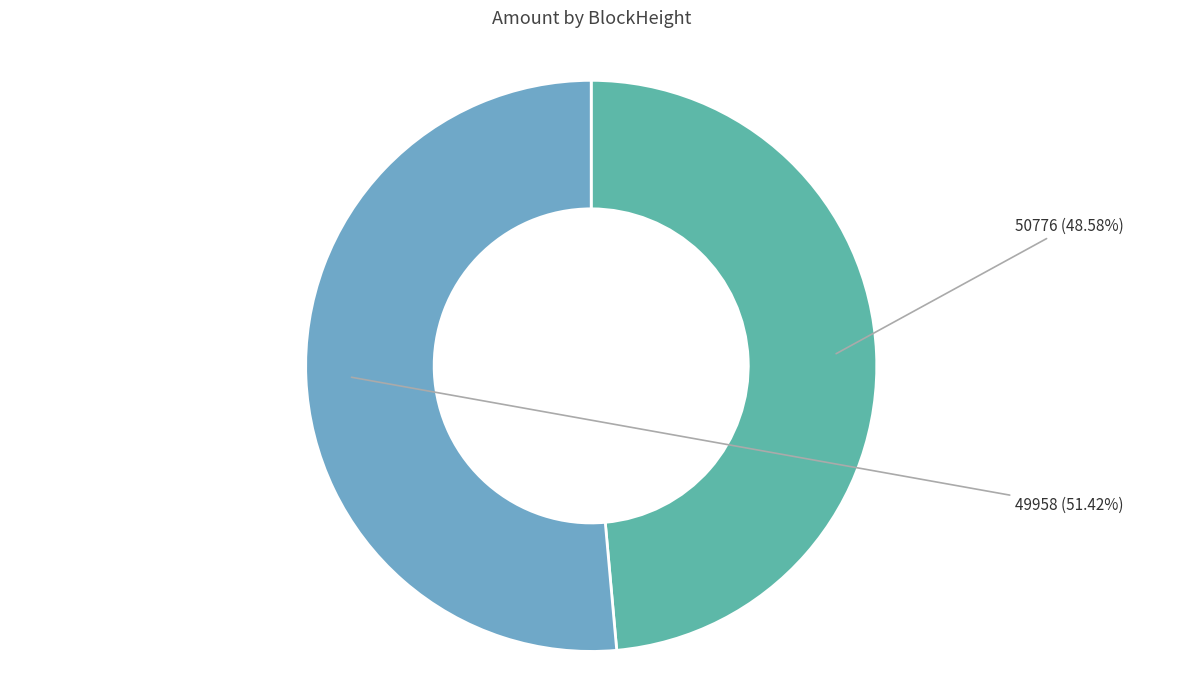

Is there a majority slice in this chart?

Yes